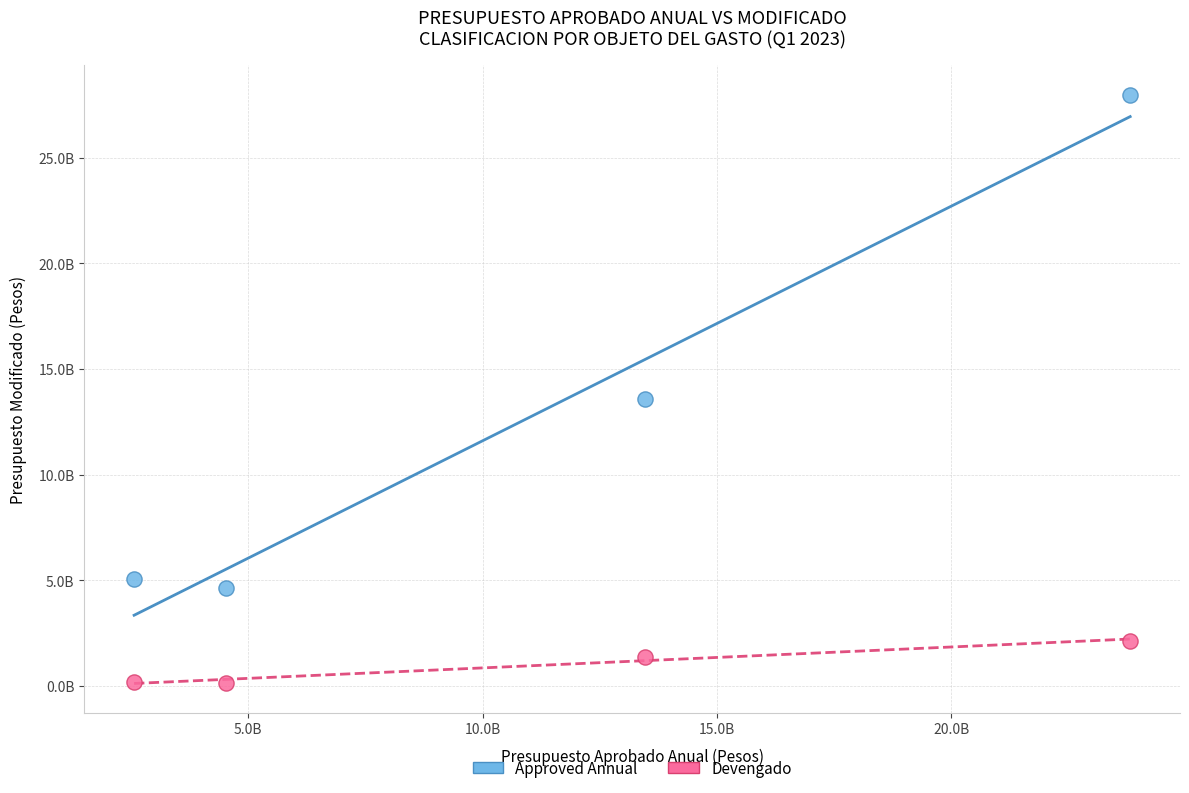

Which series has the widest spread of Y values?

Approved Annual